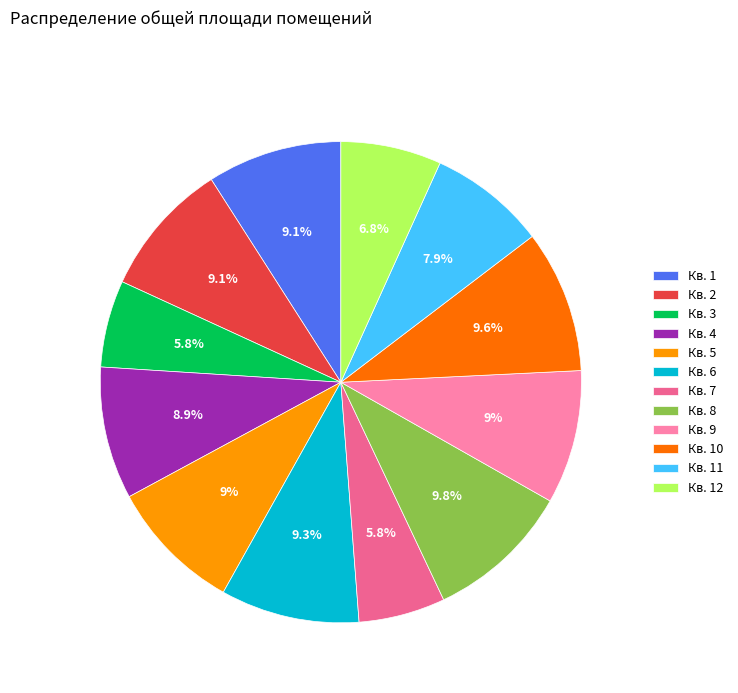

Between Кв. 9 and Кв. 8, which is larger?

Кв. 8